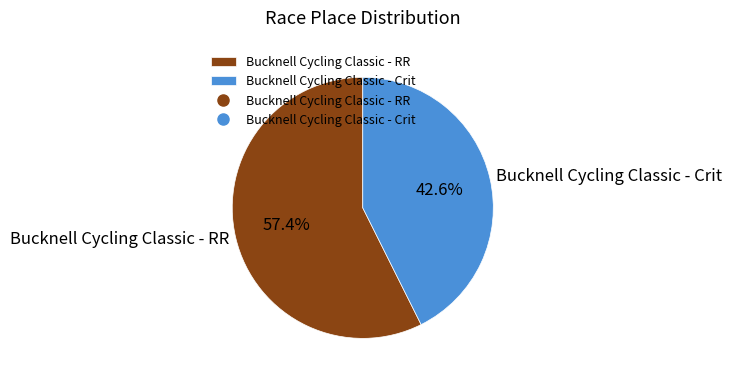

Which category accounts for the majority?

Bucknell Cycling Classic - RR